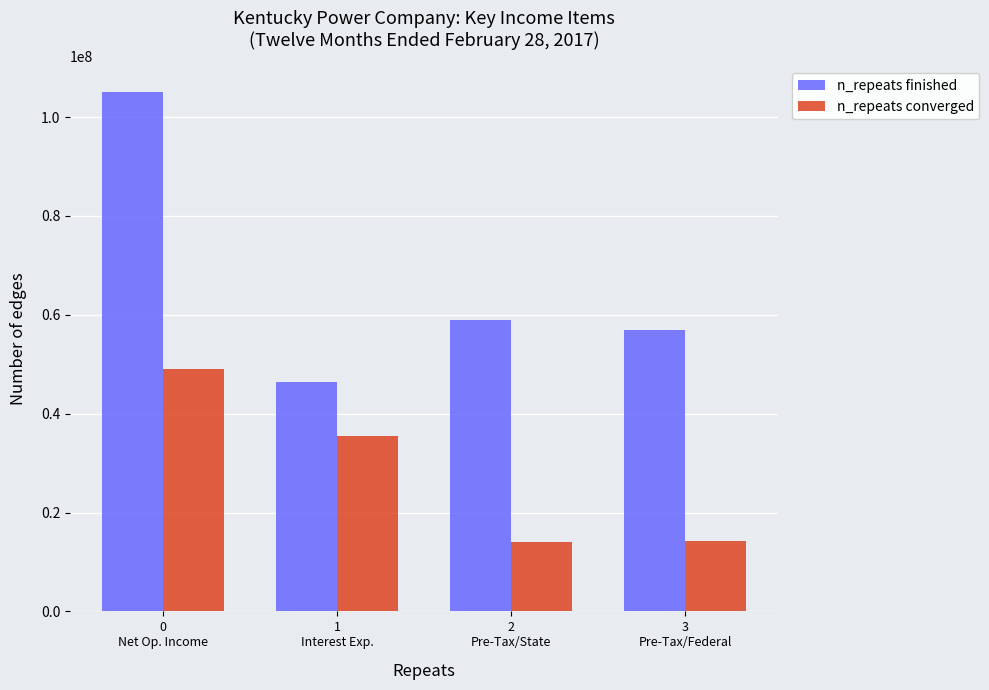

At which label does n_repeats finished first exceed 59014708?

0
Net Op. Income